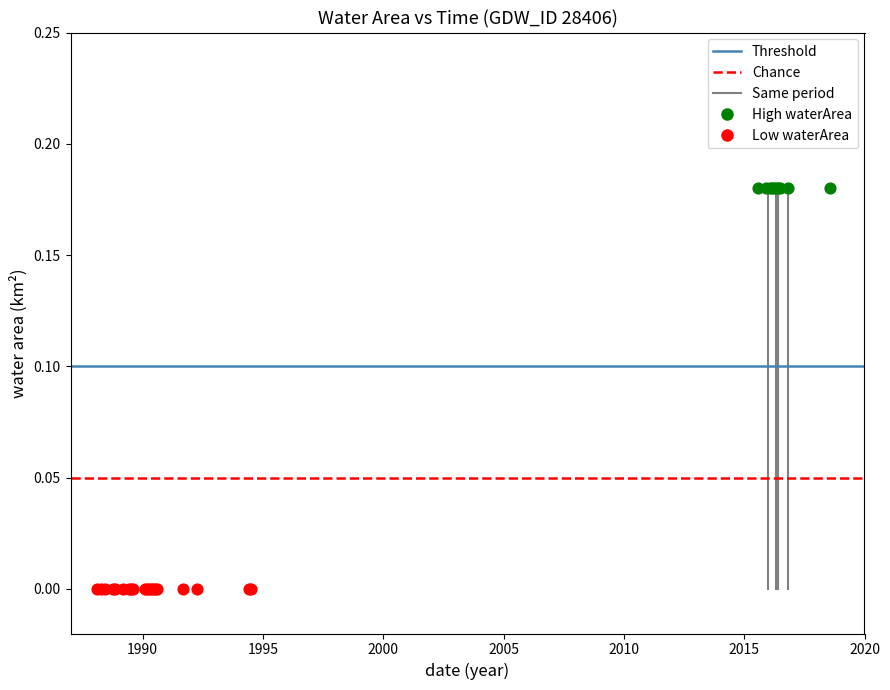

Which series contains the highest Y value?

High waterArea